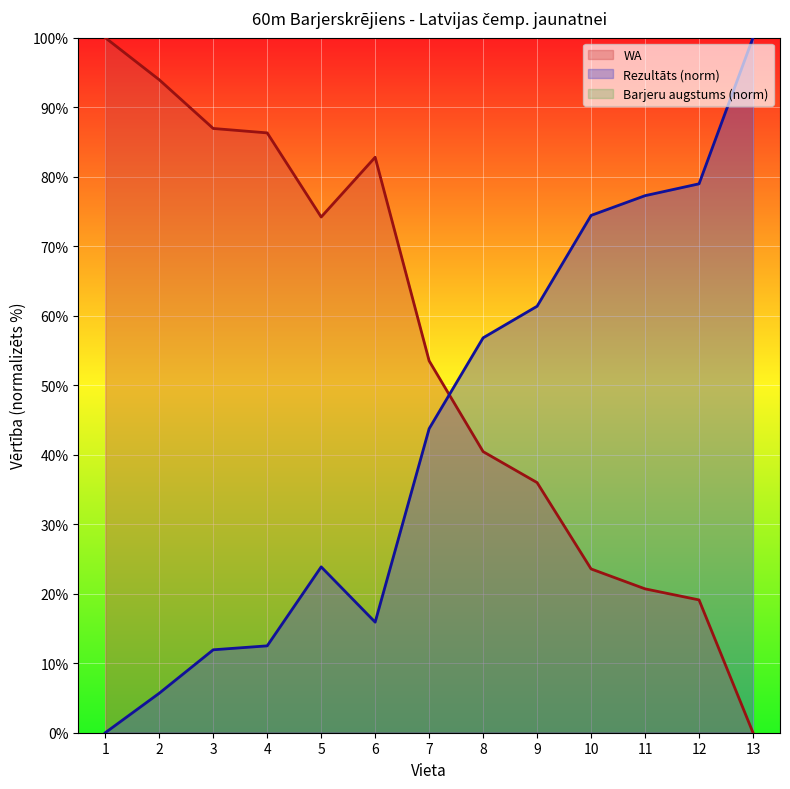

Is it true that Rezultāts equals 15.9 at 6?

True